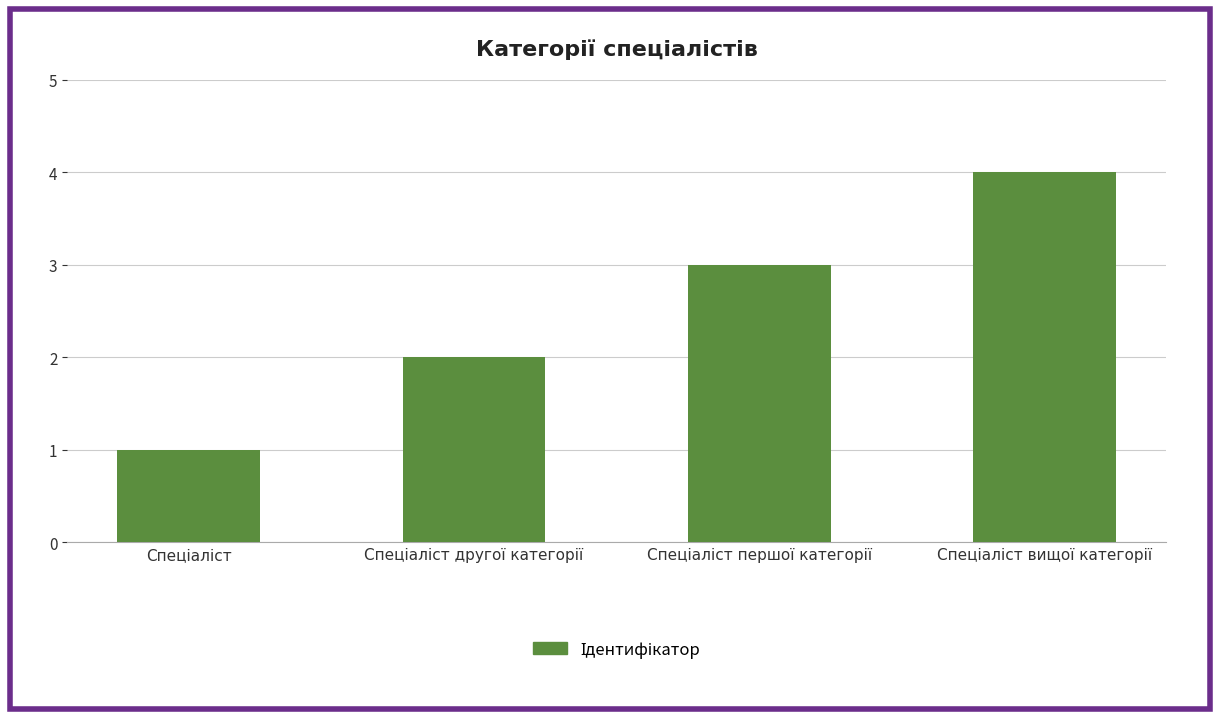

What is the value of the 2nd bar from the left?

2